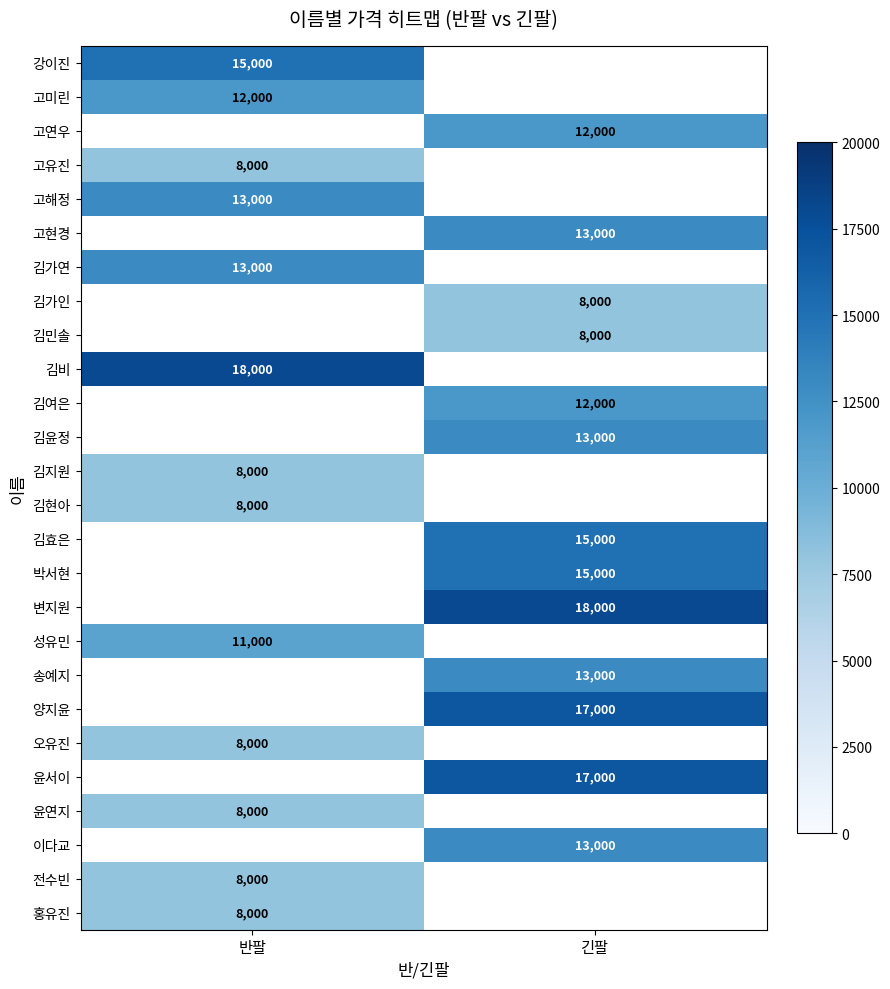

Is the value of 김가인 at 긴팔 greater than the value of 강이진 at 반팔?

No